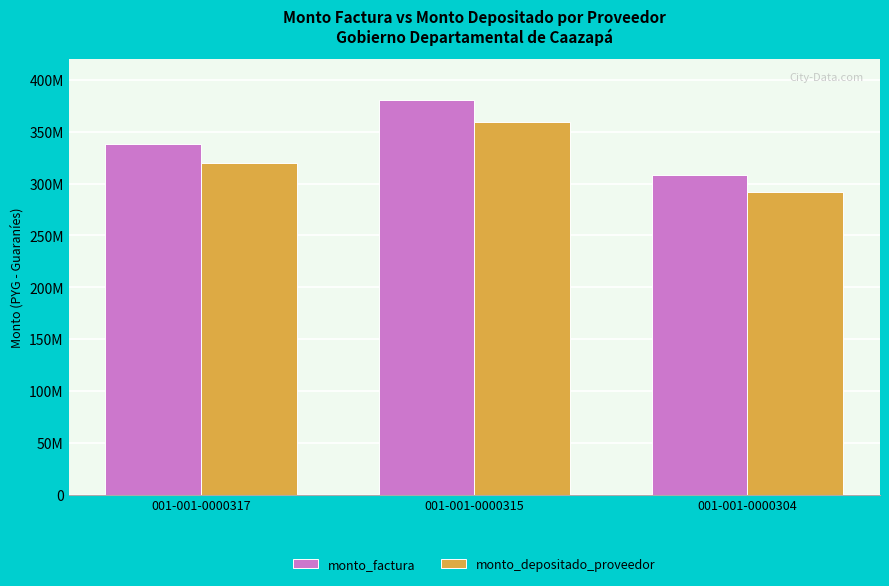

Between 001-001-0000315 and 001-001-0000304, which is larger?

001-001-0000315